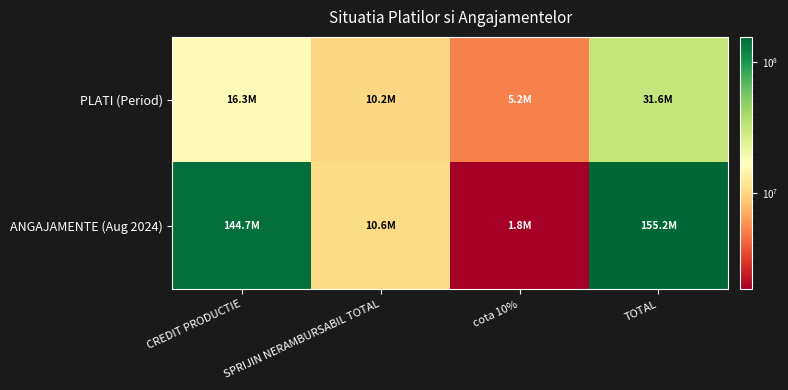

Which has a higher value, cota 10% or SPRIJIN NERAMBURSABIL TOTAL?

SPRIJIN NERAMBURSABIL TOTAL